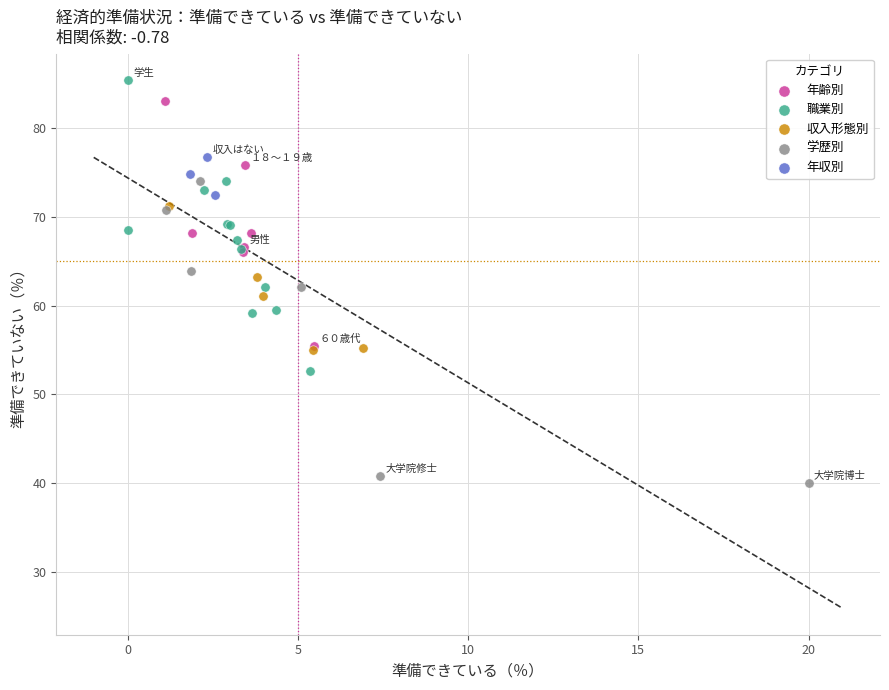

Which series has the widest spread of Y values?

学歴別